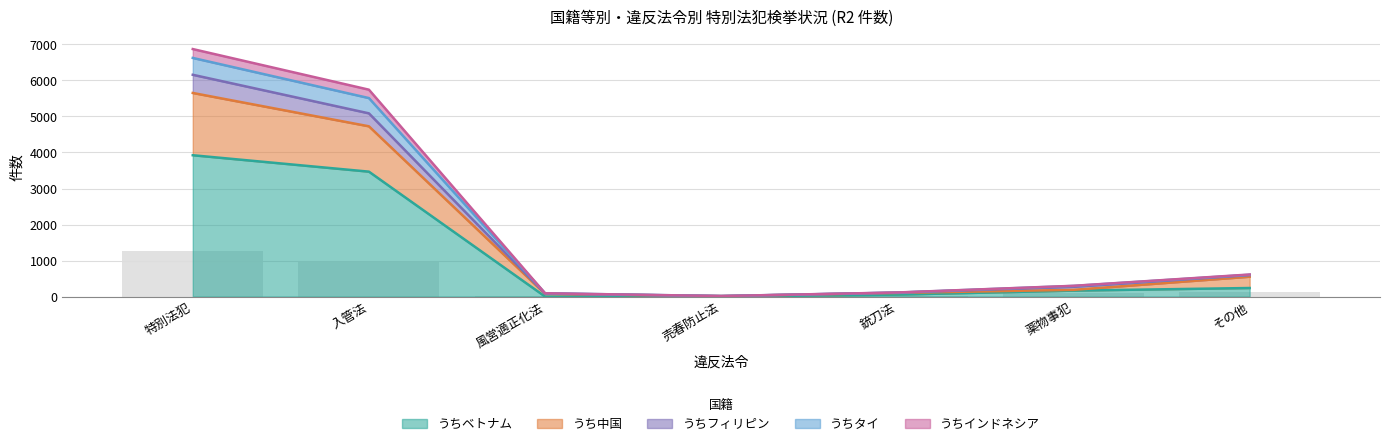

At which category is the sum across all series the highest?

特別法犯